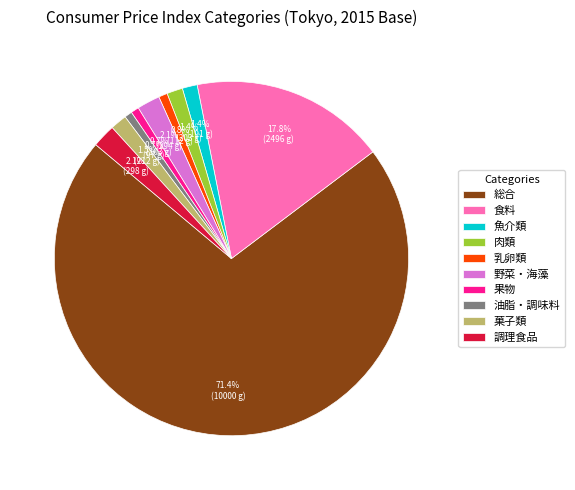

Between 果物 and 総合, which is larger?

総合